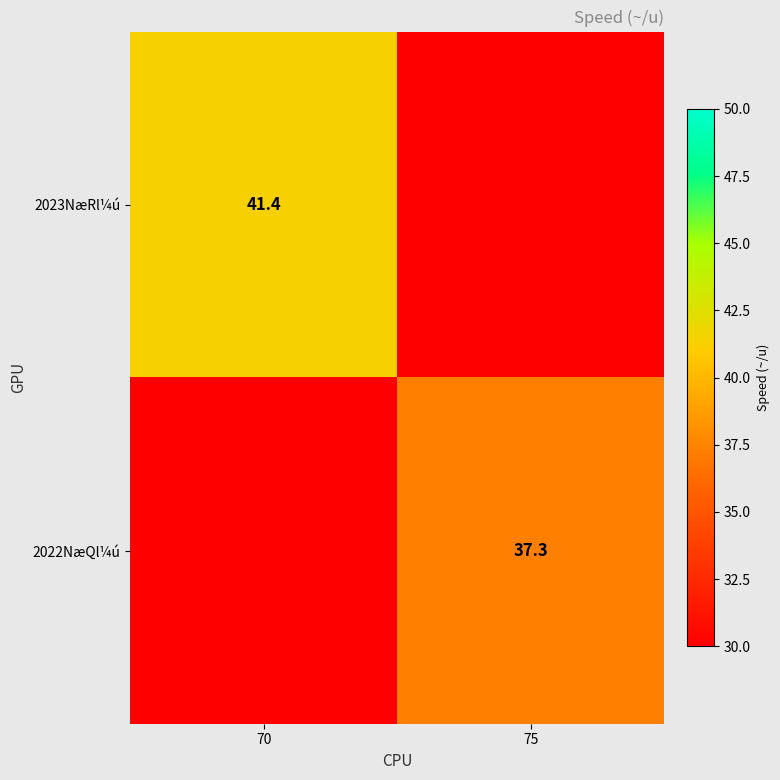

The 2022NæQl¼ú series shows 24.0 at 75. True or false?

False